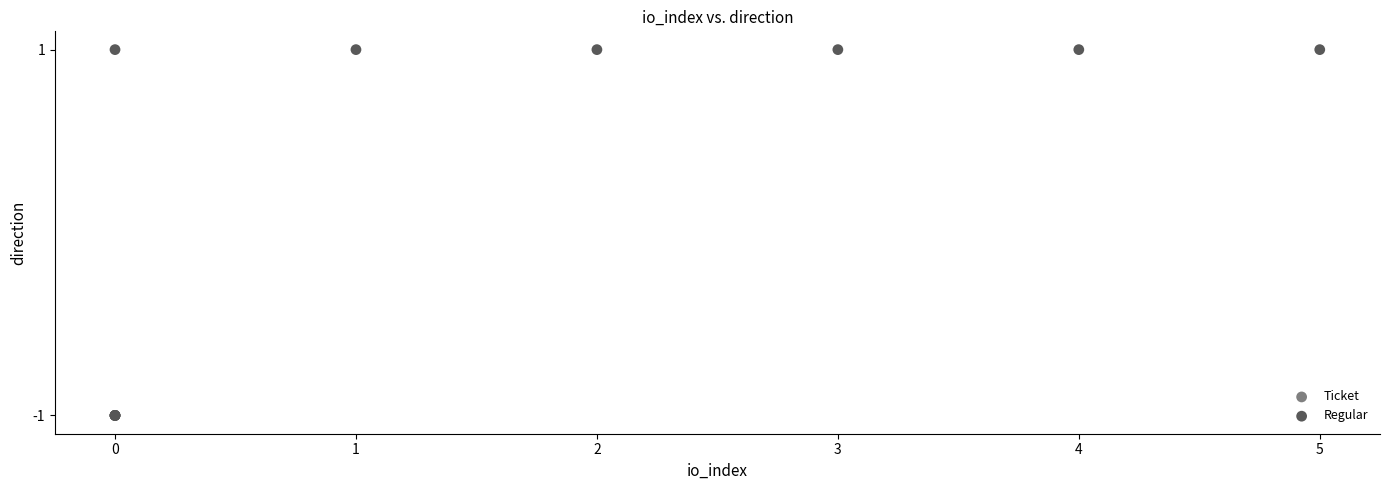

Which series reaches the maximum Y coordinate?

Regular